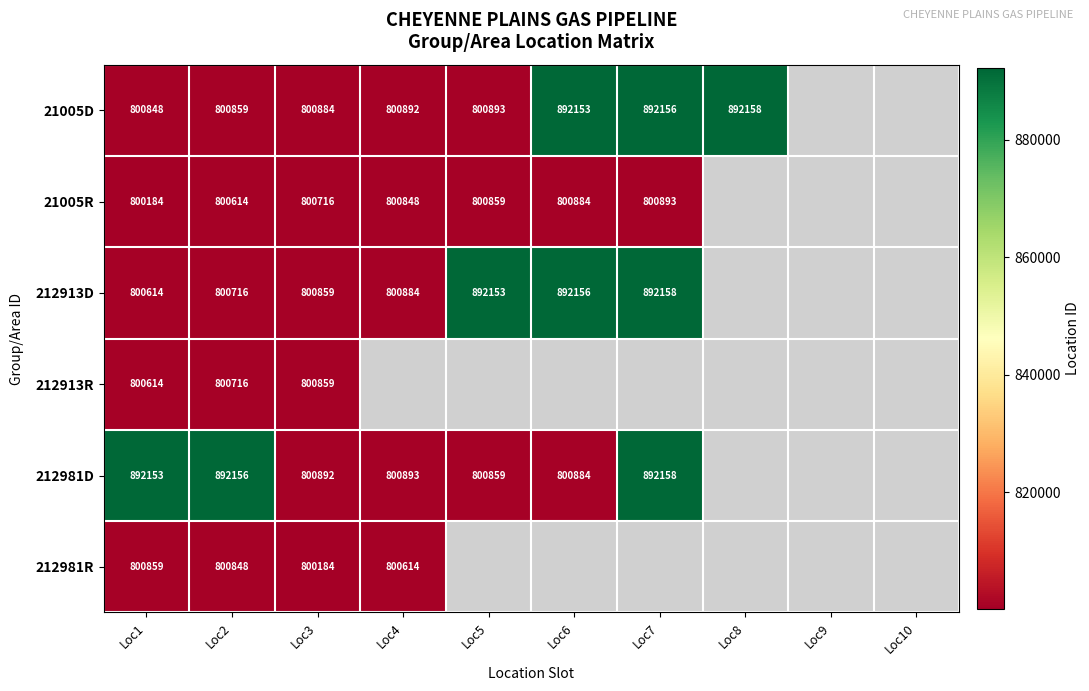

What is the maximum value shown in the chart?

892158.0